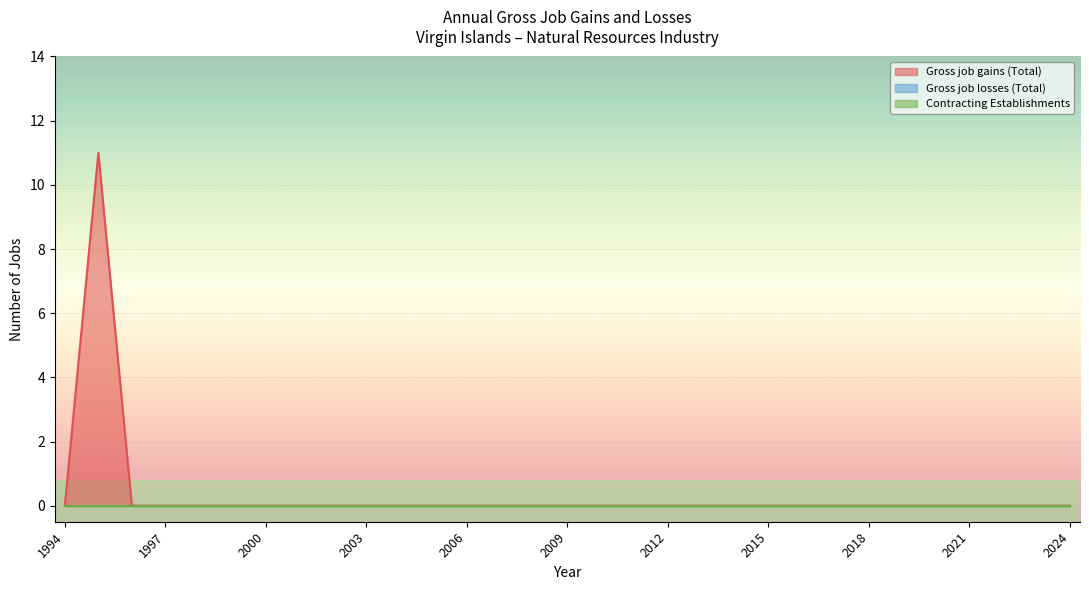

Which category has the lowest value in the Contracting Establishments series?

1994